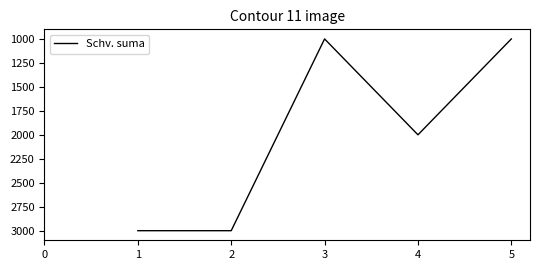

Is it true that the value at 4 is 2000?

True